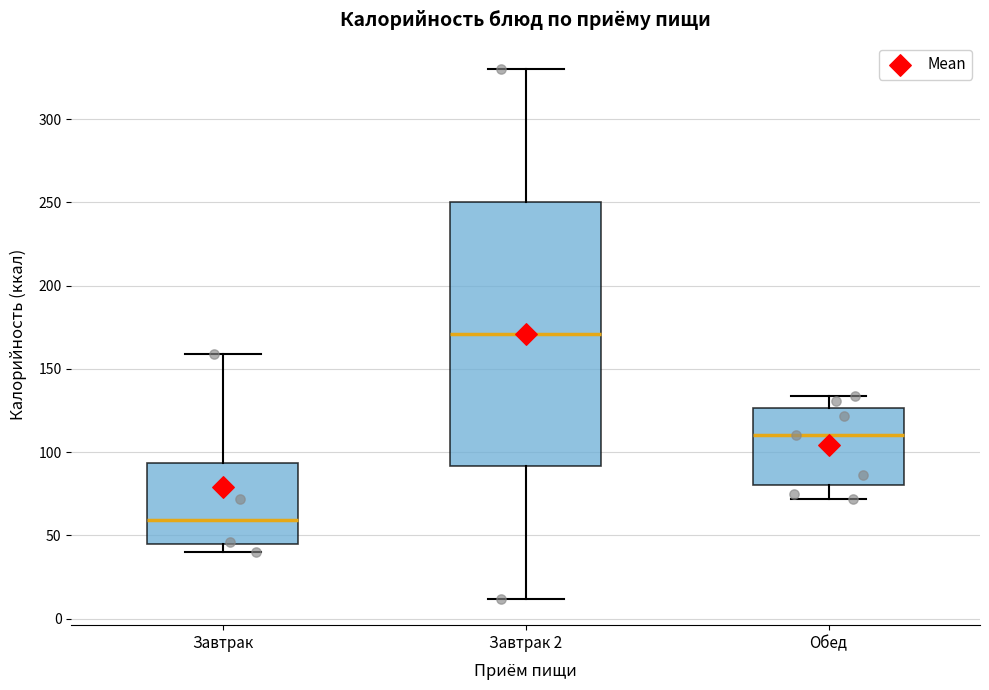

Reading left to right, transcribe this box plot: for each box, give where its median line is, the range the box spans, and where its two whiskers end, as read against the y-axis. The values are not printed on the chart, so give them approximately, as read against the axis.

Завтрак: median 60, box 45 to 95, whiskers 40 to 160
Завтрак 2: median 170, box 90 to 250, whiskers 10 to 330
Обед: median 110, box 80 to 125, whiskers 70 to 135